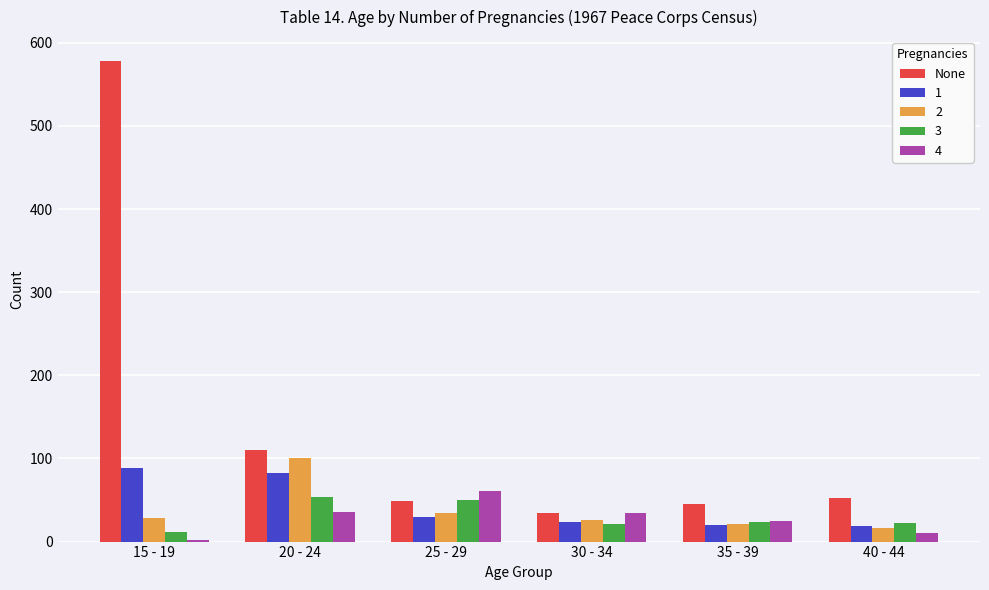

What is the sum of all None values?

868